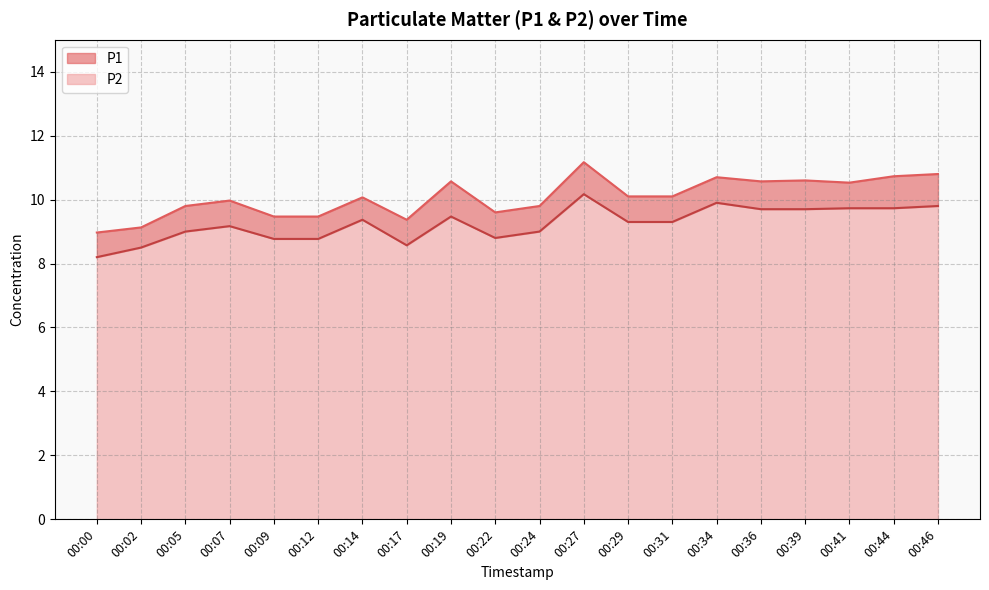

What is the average value of the P1 series?

10.1